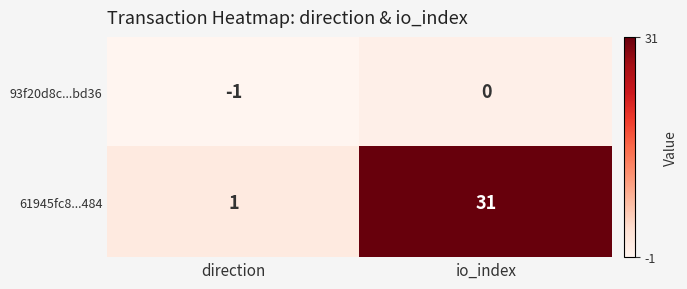

Which series has the largest total across all categories?

61945fc8...484